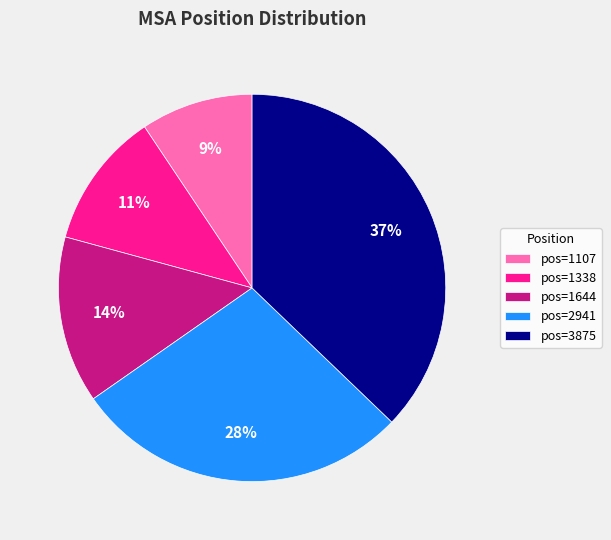

To the nearest percent, what is the combined percentage of pos=1107 and pos=2941?

37%